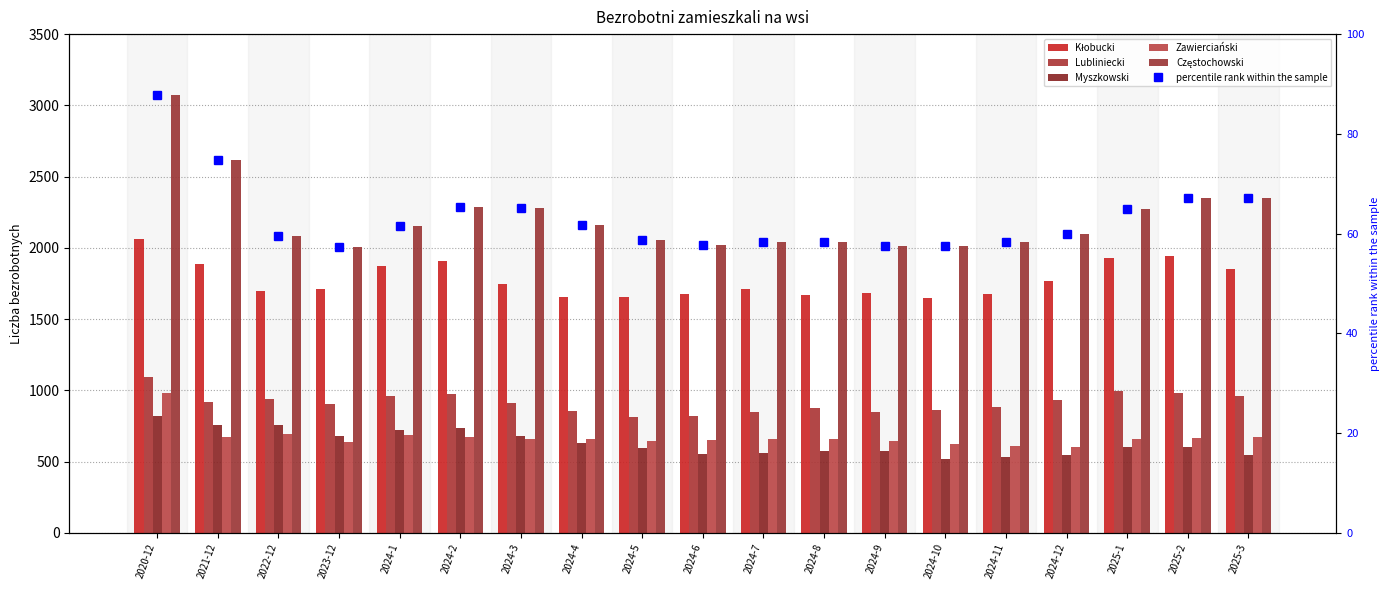

At which label does Kłobucki first exceed 1713?

2020-12